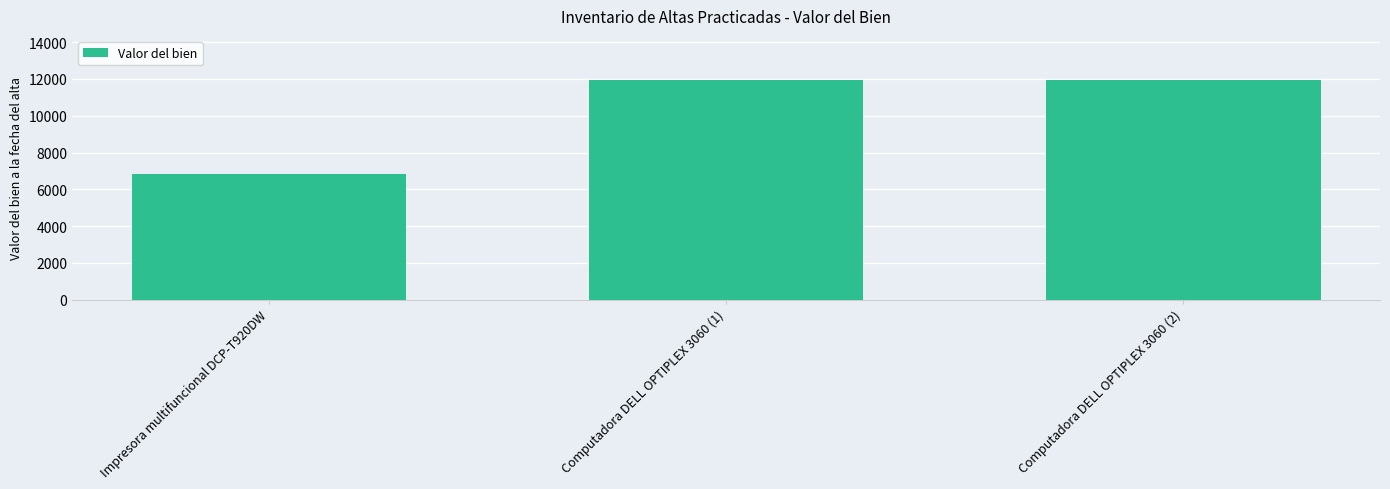

Count the number of data series in this chart.

1